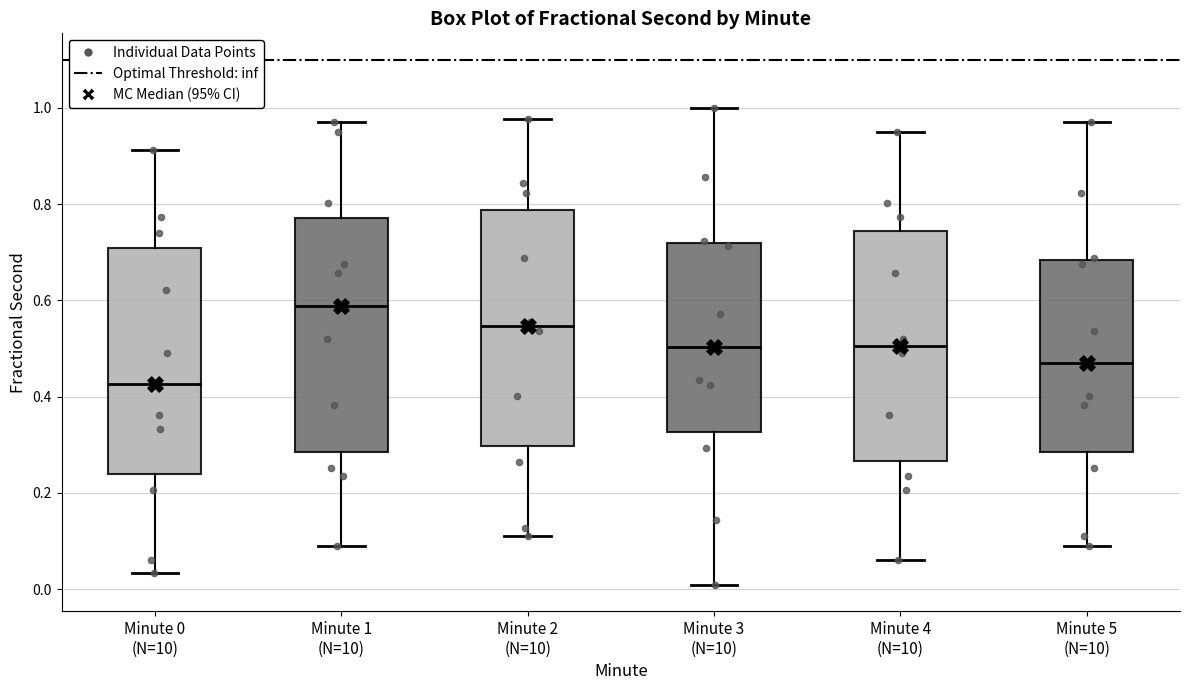

Where is the upper edge of the box for Minute 3 (N=10) on the y-axis? The values are not printed on the chart, so give them approximately, as read against the axis.

0.72